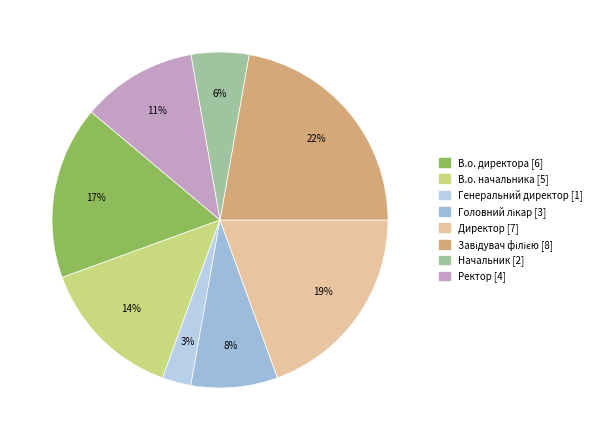

To the nearest percent, what portion does Завідувач філією represent?

22%